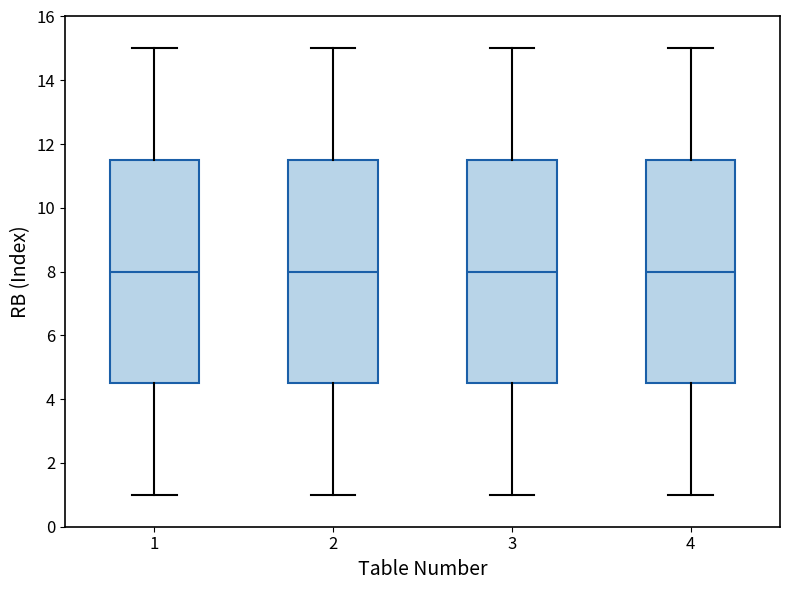

Where is the upper edge of the box at x = 4 on the y-axis? The values are not printed on the chart, so give them approximately, as read against the axis.

11.6